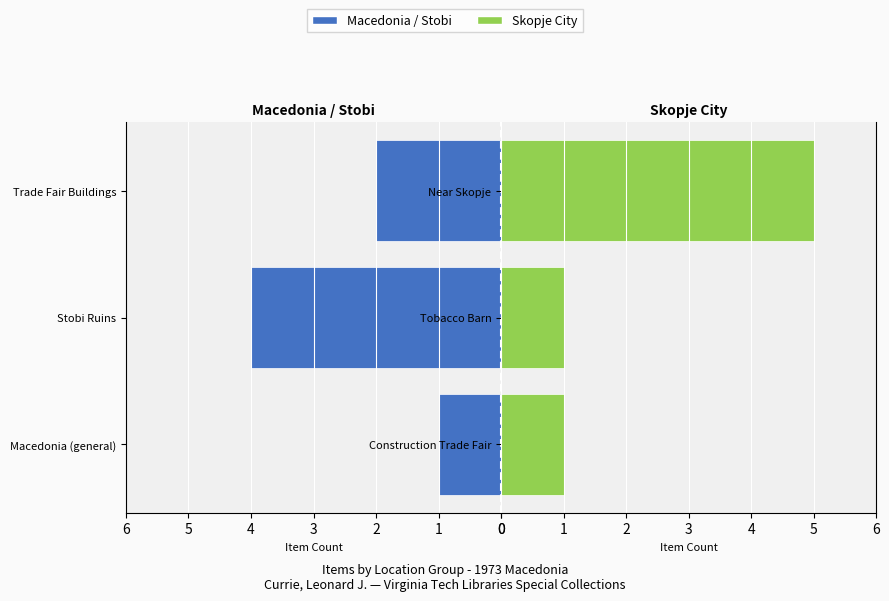

How many groups of bars are there?

3